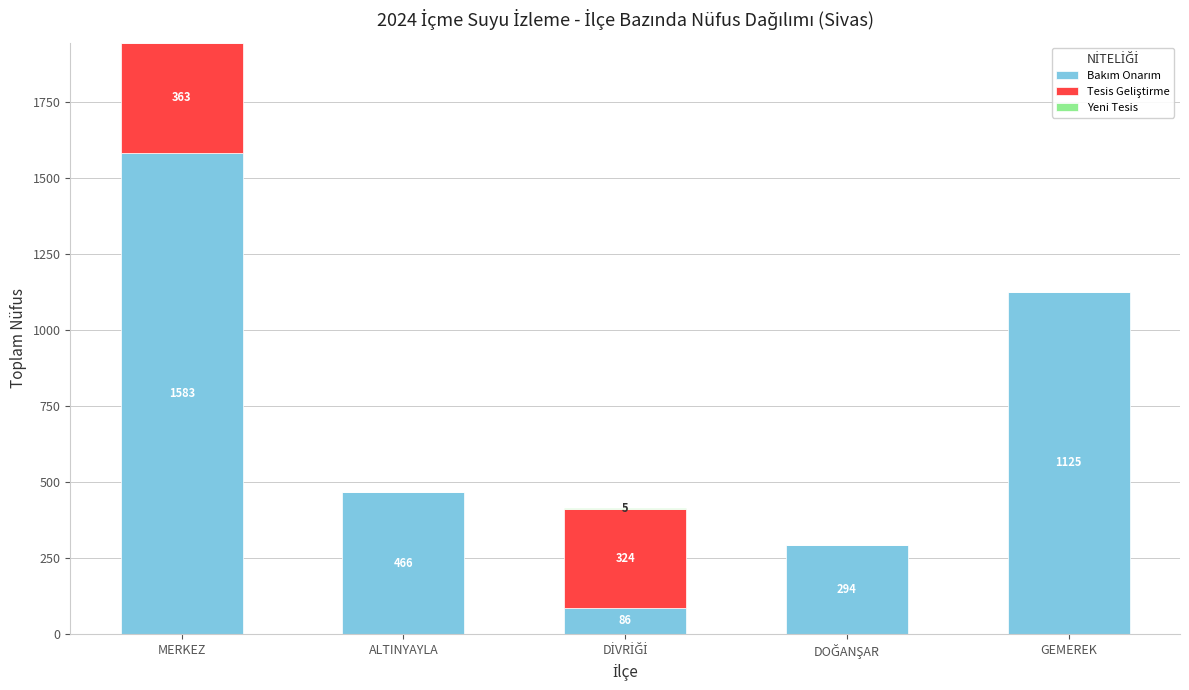

At which category is the sum across all series the highest?

MERKEZ